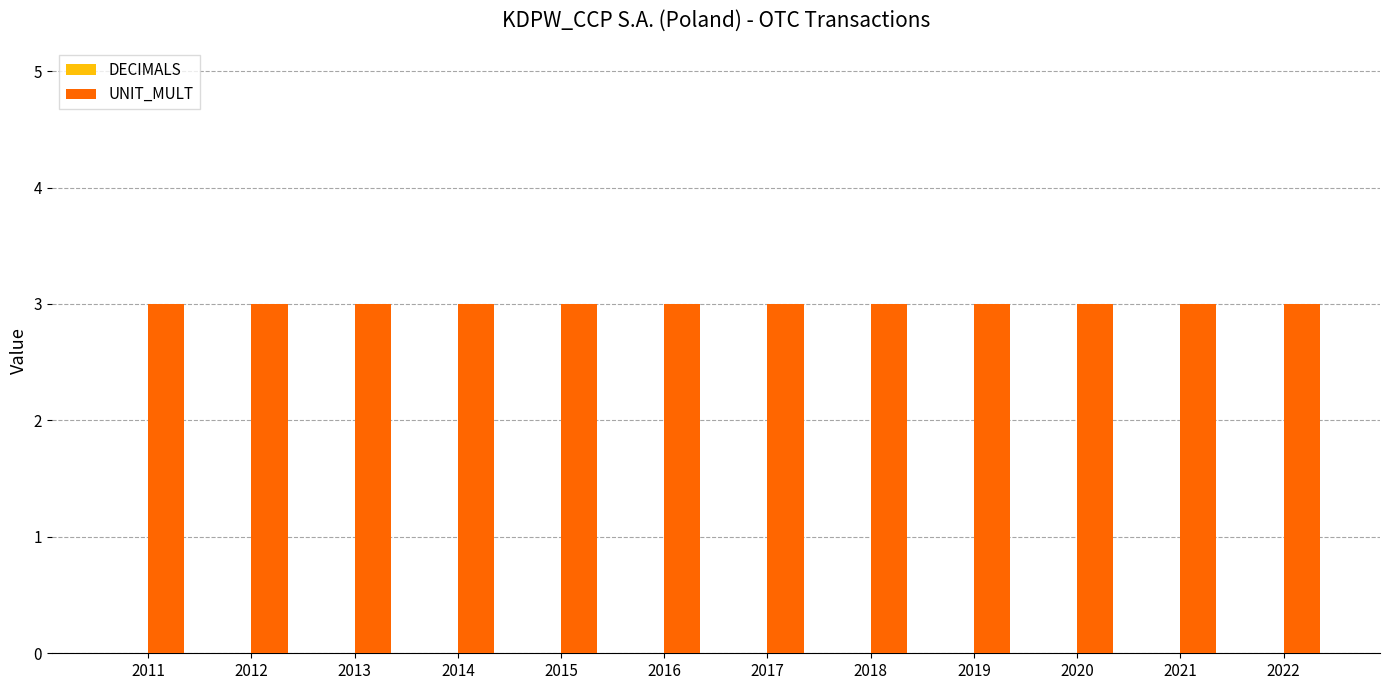

Reading right to left, what are all the values shown in this chart?

DECIMALS: 0	0	0	0	0	0	0	0	0	0	0	0
UNIT_MULT: 3	3	3	3	3	3	3	3	3	3	3	3